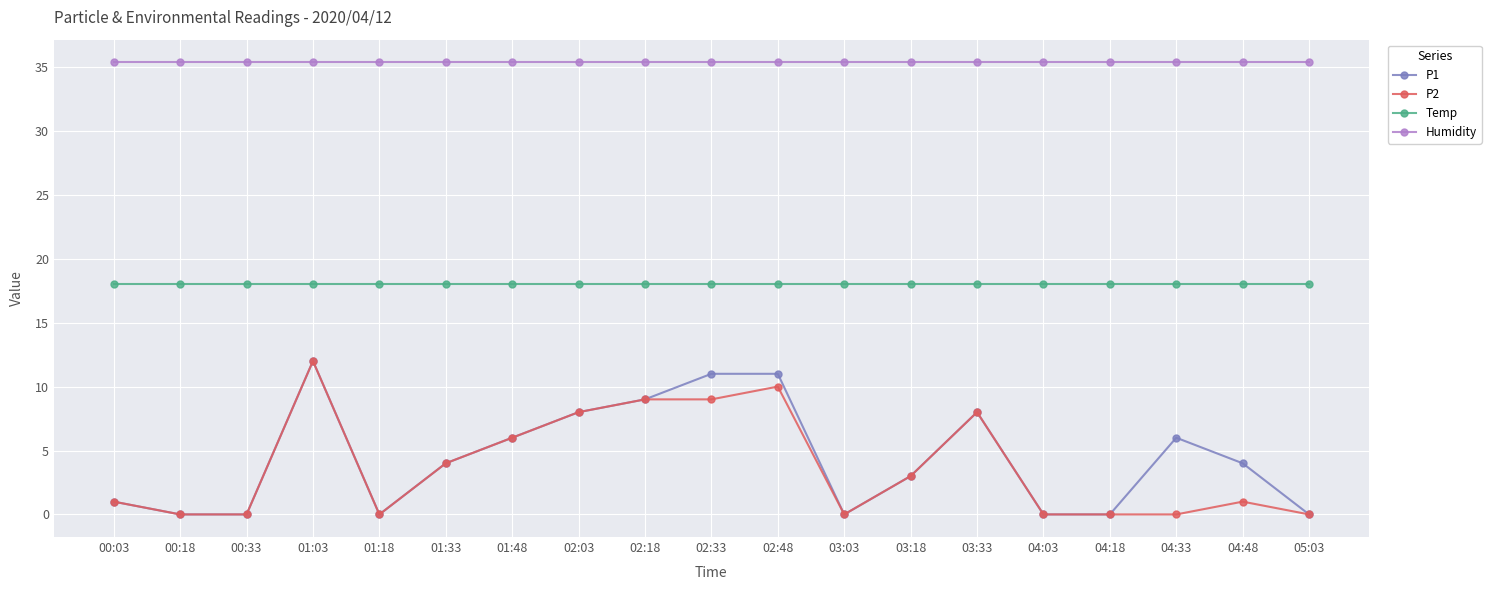

What is the greatest value displayed?

35.4